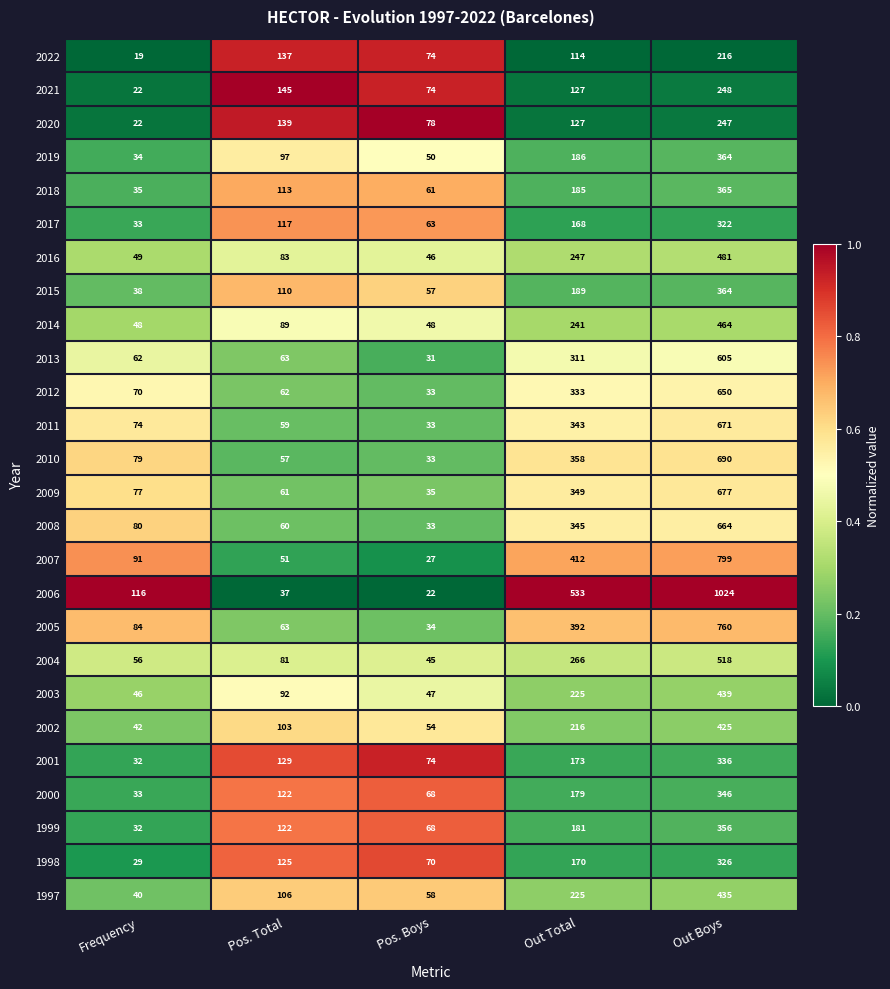

Which series has the largest range (max minus min)?

2006